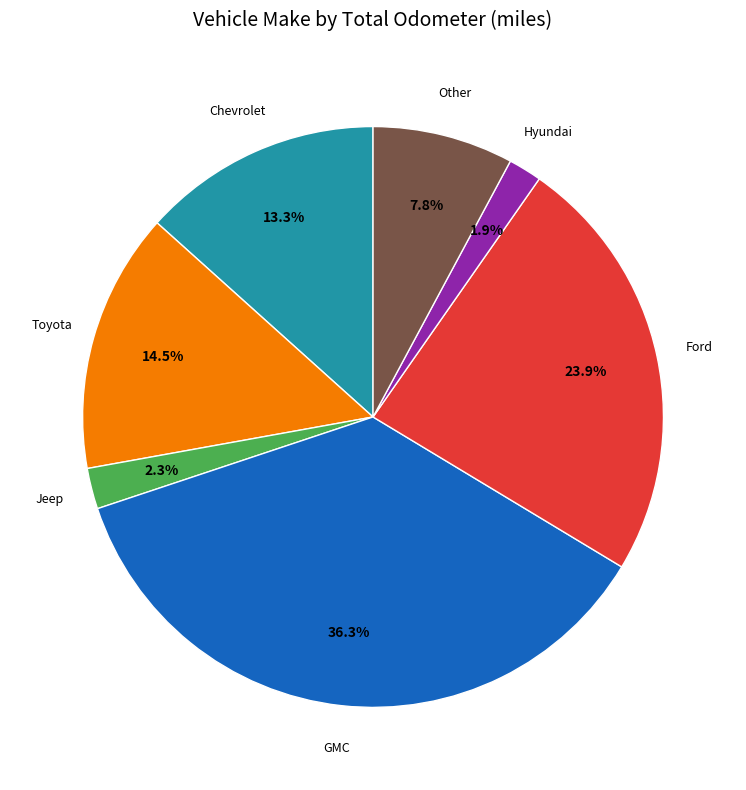

Does any single category account for the majority?

No